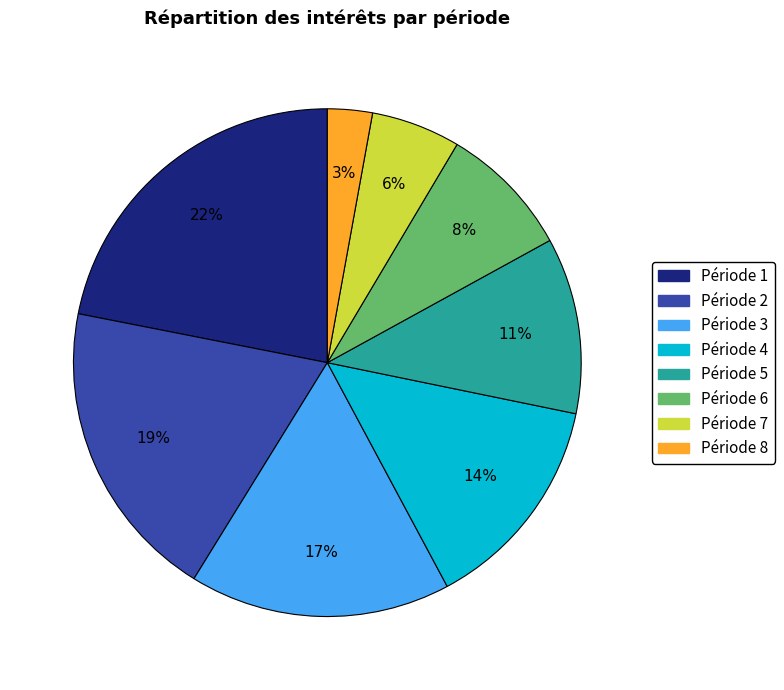

Is it true that Période 4 is 25% of the pie?

False